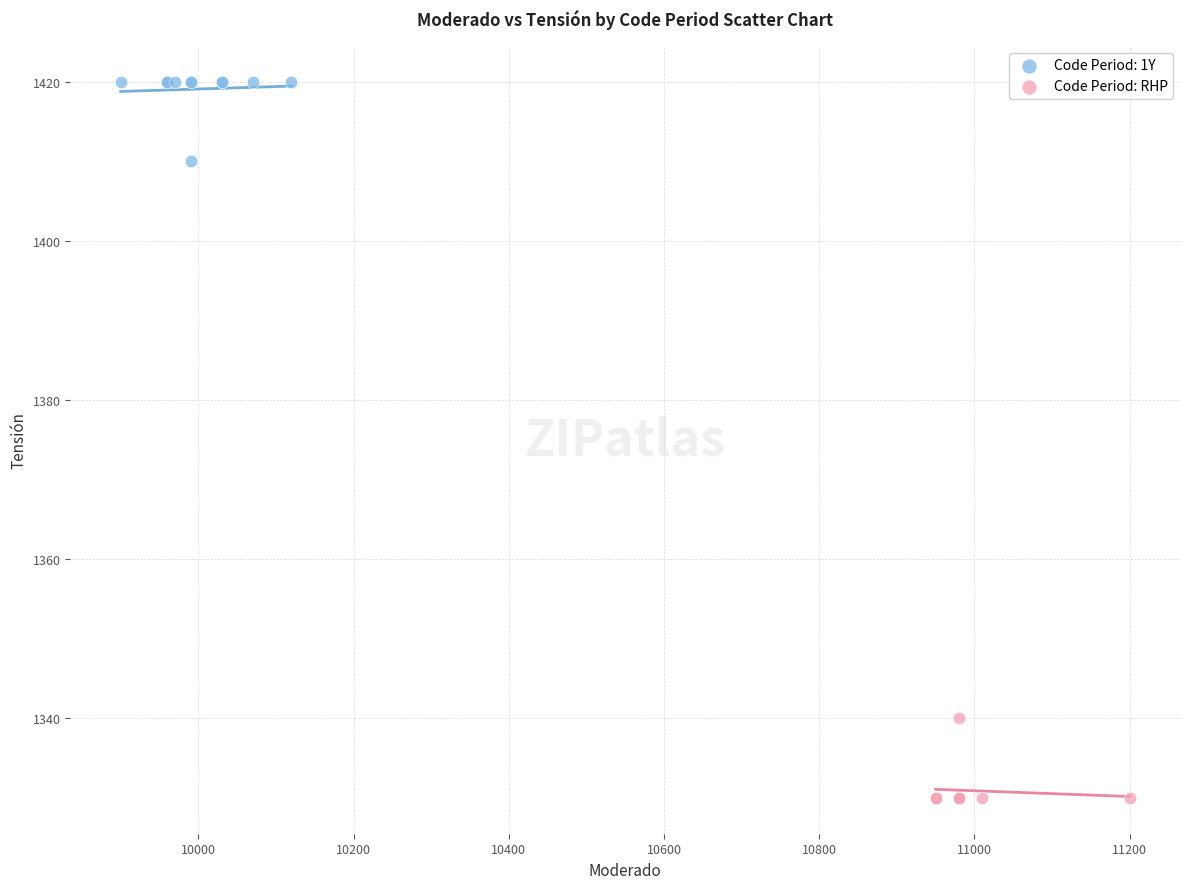

Which series contains the highest Y value?

Code Period: 1Y